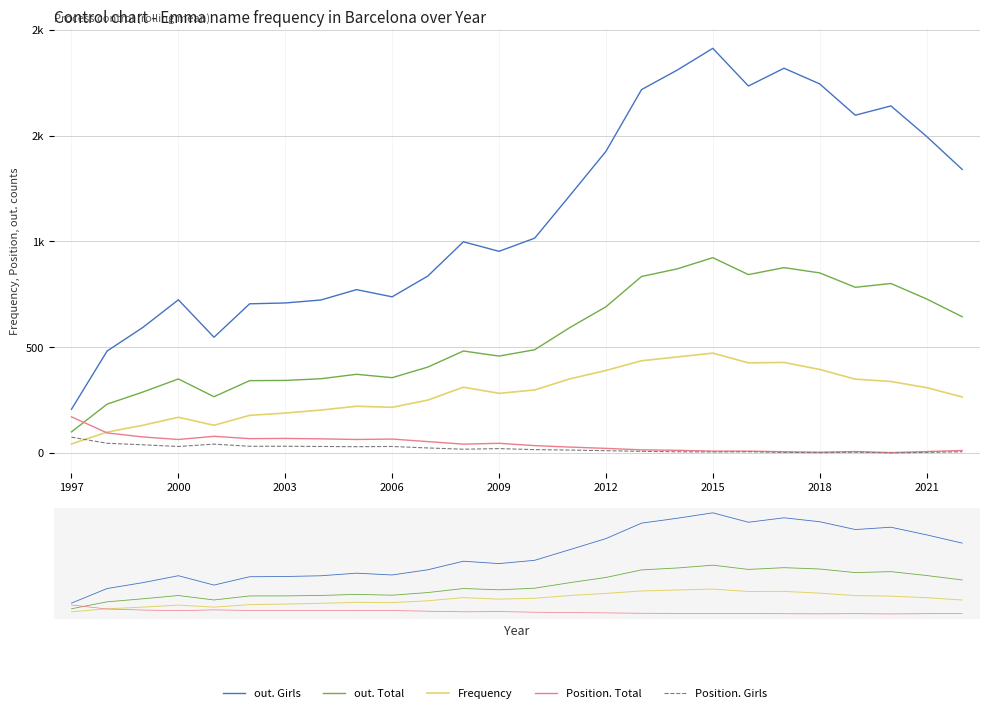

The value of Position. Girls at 2006 is 9. True or false?

False